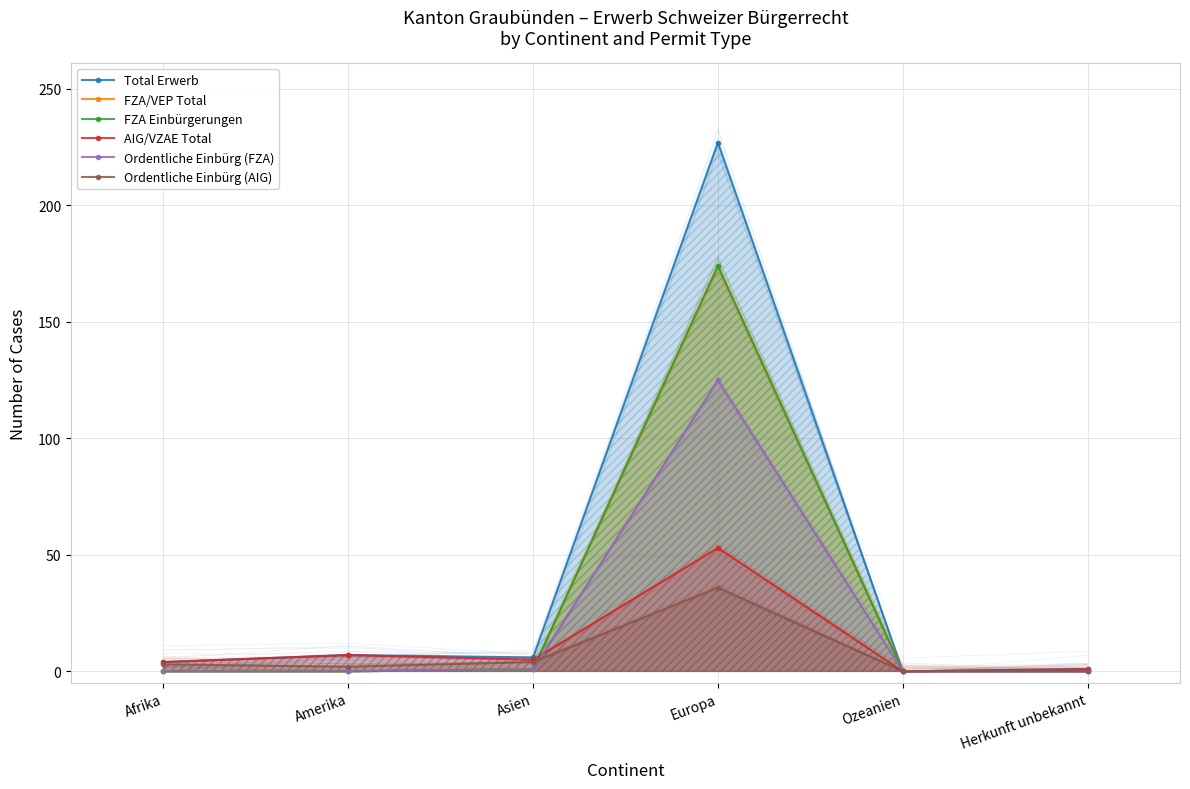

What are all the series names shown in the legend?

Total Erwerb, FZA/VEP Total, FZA Einbürgerungen, AIG/VZAE Total, Ordentliche Einbürg (FZA), Ordentliche Einbürg (AIG)